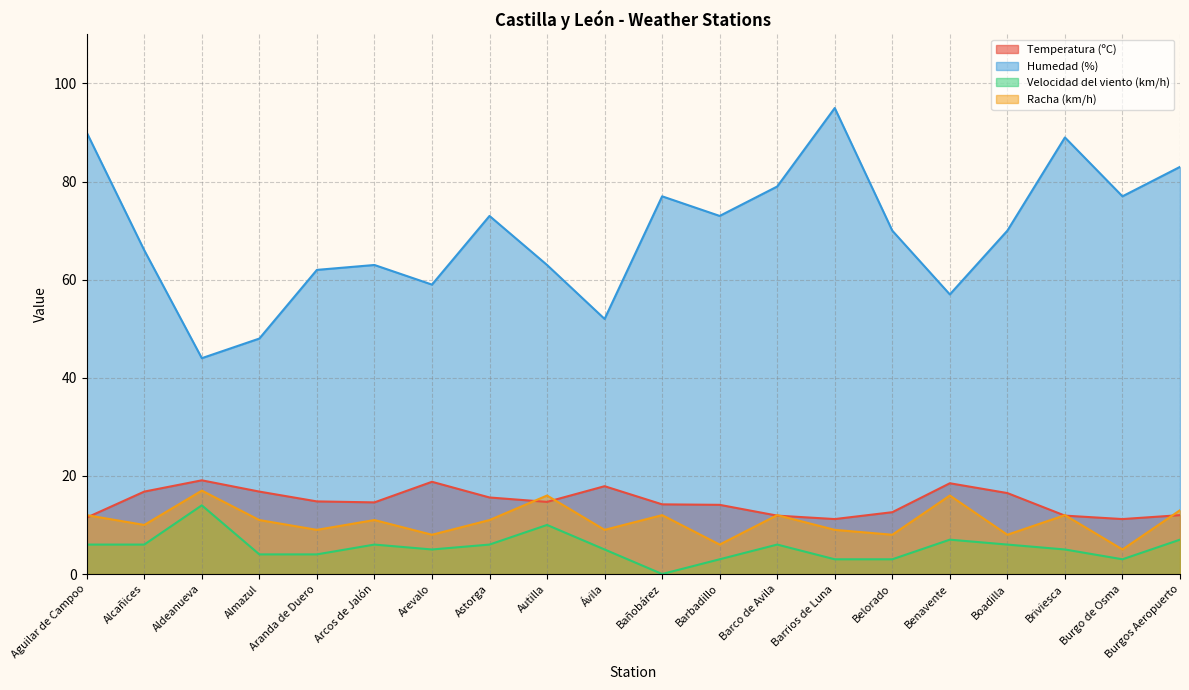

Reading right to left, extract all data points from this chart.

Temperatura (ºC): 12.0	11.2	11.9	16.5	18.5	12.6	11.2	11.9	14.1	14.2	17.9	14.7	15.6	18.8	14.6	14.8	16.8	19.1	16.8	11.5
Humedad (%): 83.0	77.0	89.0	70.0	57.0	70.0	95.0	79.0	73.0	77.0	52.0	63.0	73.0	59.0	63.0	62.0	48.0	44.0	66.0	90.0
Velocidad del viento (km/h): 7.0	3.0	5.0	6.0	7.0	3.0	3.0	6.0	3.0	0.0	5.0	10.0	6.0	5.0	6.0	4.0	4.0	14.0	6.0	6.0
Racha (km/h): 13.0	5.0	12.0	8.0	16.0	8.0	9.0	12.0	6.0	12.0	9.0	16.0	11.0	8.0	11.0	9.0	11.0	17.0	10.0	12.0